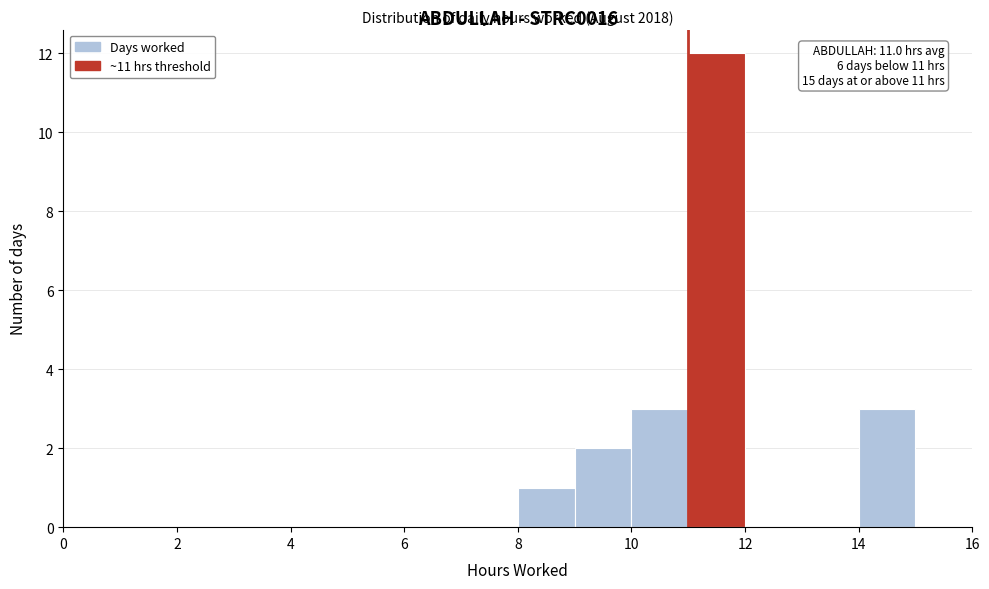

Which range on the x-axis has the tallest bar?

11 to 12